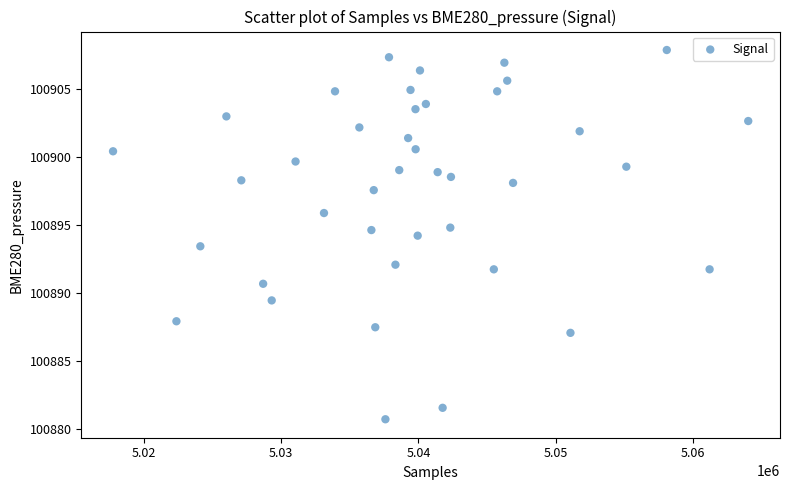

What is the range of Y values (max minus min)?

27.1